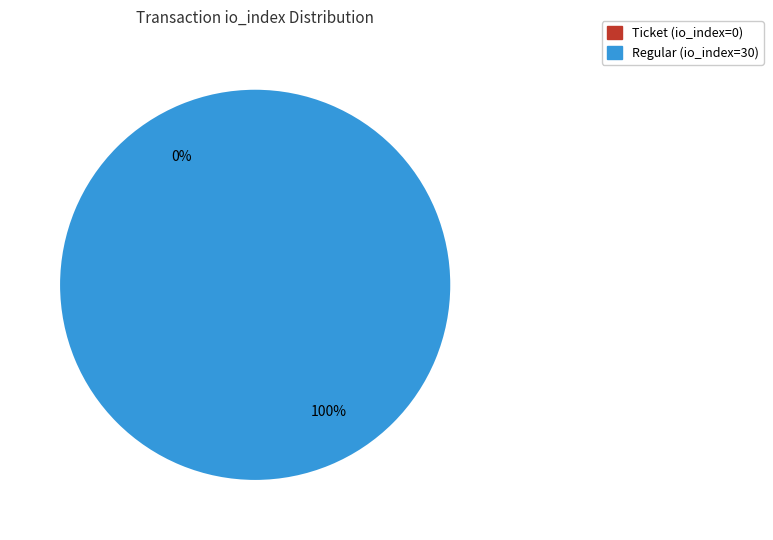

Rank the categories by value from lowest to highest.

Ticket (io_index=0), Regular (io_index=30)